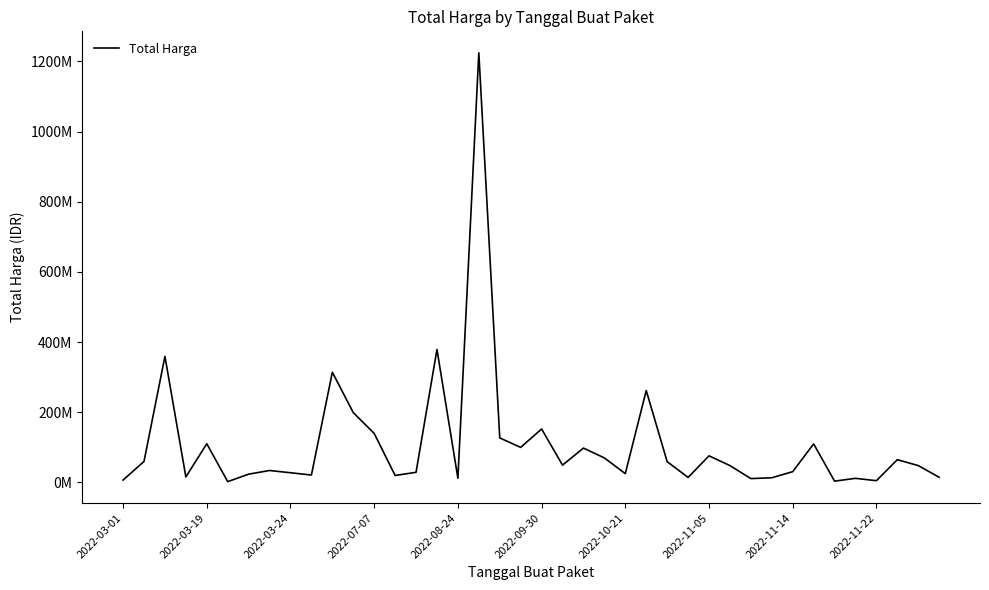

Does the chart display data point markers on the line(s)?

No